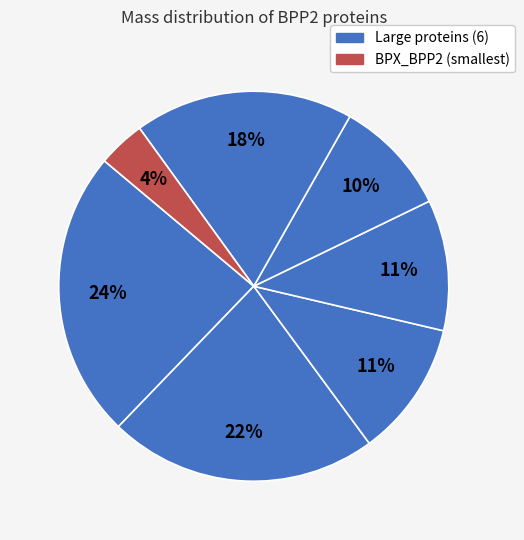

Is there a majority slice in this chart?

No